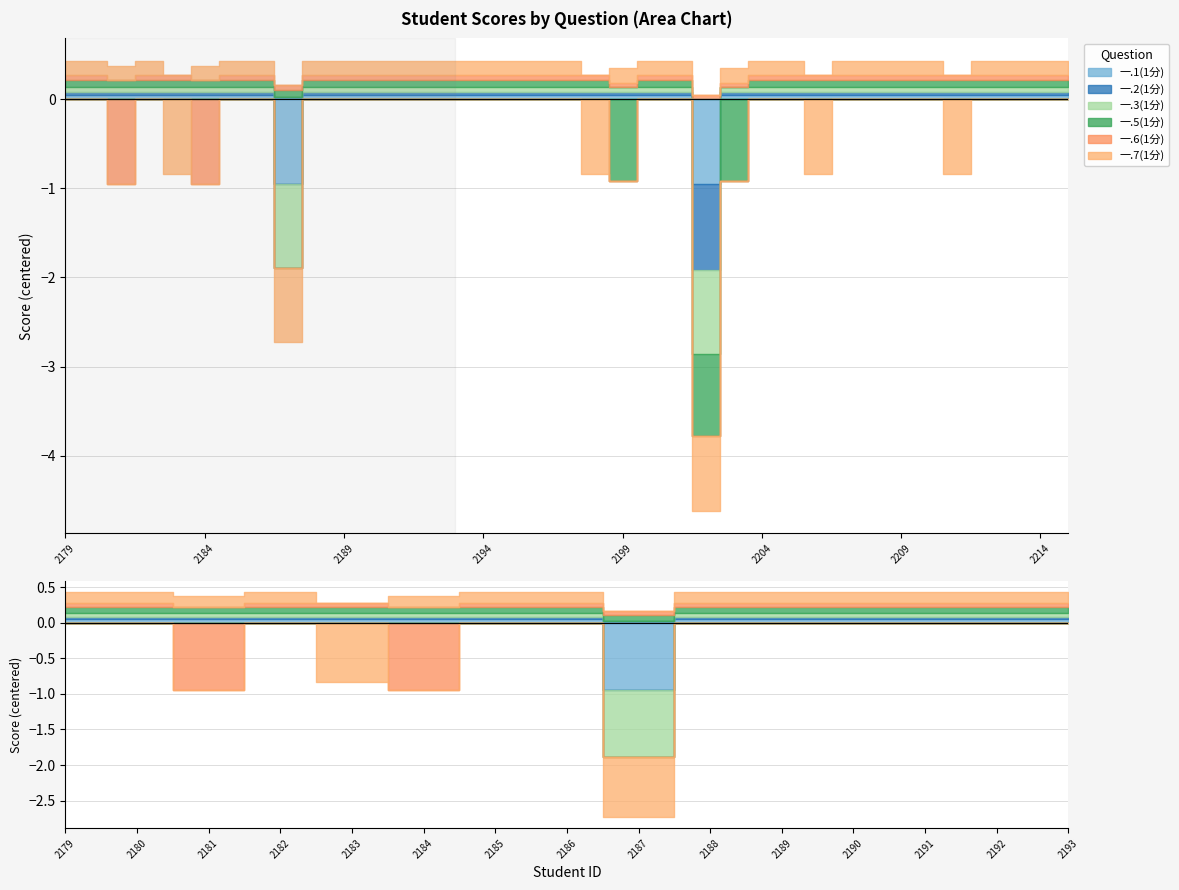

Reading right to left, extract all data points from this chart.

一.1(1分): 2022112215=1	2022112214=1	2022112213=1	2022112212=1	2022112211=1	2022112210=1	2022112209=1	2022112208=1	2022112207=1	2022112206=1	2022112205=1	2022112204=1	2022112203=1	2022112202=0	2022112201=1	2022112200=1	2022112199=1	2022112198=1	2022112197=1	2022112196=1	2022112195=1	2022112194=1	2022112193=1	2022112192=1	2022112191=1	2022112190=1	2022112189=1	2022112188=1	2022112187=0	2022112186=1	2022112185=1	2022112184=1	2022112183=1	2022112182=1	2022112181=1	2022112180=1	2022112179=1
一.2(1分): 2022112215=1	2022112214=1	2022112213=1	2022112212=1	2022112211=1	2022112210=1	2022112209=1	2022112208=1	2022112207=1	2022112206=1	2022112205=1	2022112204=1	2022112203=1	2022112202=0	2022112201=1	2022112200=1	2022112199=1	2022112198=1	2022112197=1	2022112196=1	2022112195=1	2022112194=1	2022112193=1	2022112192=1	2022112191=1	2022112190=1	2022112189=1	2022112188=1	2022112187=1	2022112186=1	2022112185=1	2022112184=1	2022112183=1	2022112182=1	2022112181=1	2022112180=1	2022112179=1
一.3(1分): 2022112215=1	2022112214=1	2022112213=1	2022112212=1	2022112211=1	2022112210=1	2022112209=1	2022112208=1	2022112207=1	2022112206=1	2022112205=1	2022112204=1	2022112203=1	2022112202=0	2022112201=1	2022112200=1	2022112199=1	2022112198=1	2022112197=1	2022112196=1	2022112195=1	2022112194=1	2022112193=1	2022112192=1	2022112191=1	2022112190=1	2022112189=1	2022112188=1	2022112187=0	2022112186=1	2022112185=1	2022112184=1	2022112183=1	2022112182=1	2022112181=1	2022112180=1	2022112179=1
一.5(1分): 2022112215=1	2022112214=1	2022112213=1	2022112212=1	2022112211=1	2022112210=1	2022112209=1	2022112208=1	2022112207=1	2022112206=1	2022112205=1	2022112204=1	2022112203=0	2022112202=0	2022112201=1	2022112200=1	2022112199=0	2022112198=1	2022112197=1	2022112196=1	2022112195=1	2022112194=1	2022112193=1	2022112192=1	2022112191=1	2022112190=1	2022112189=1	2022112188=1	2022112187=1	2022112186=1	2022112185=1	2022112184=1	2022112183=1	2022112182=1	2022112181=1	2022112180=1	2022112179=1
一.6(1分): 2022112215=1	2022112214=1	2022112213=1	2022112212=1	2022112211=1	2022112210=1	2022112209=1	2022112208=1	2022112207=1	2022112206=1	2022112205=1	2022112204=1	2022112203=1	2022112202=1	2022112201=1	2022112200=1	2022112199=1	2022112198=1	2022112197=1	2022112196=1	2022112195=1	2022112194=1	2022112193=1	2022112192=1	2022112191=1	2022112190=1	2022112189=1	2022112188=1	2022112187=1	2022112186=1	2022112185=1	2022112184=0	2022112183=1	2022112182=1	2022112181=0	2022112180=1	2022112179=1
一.7(1分): 2022112215=1	2022112214=1	2022112213=1	2022112212=1	2022112211=0	2022112210=1	2022112209=1	2022112208=1	2022112207=1	2022112206=0	2022112205=1	2022112204=1	2022112203=1	2022112202=0	2022112201=1	2022112200=1	2022112199=1	2022112198=0	2022112197=1	2022112196=1	2022112195=1	2022112194=1	2022112193=1	2022112192=1	2022112191=1	2022112190=1	2022112189=1	2022112188=1	2022112187=0	2022112186=1	2022112185=1	2022112184=1	2022112183=0	2022112182=1	2022112181=1	2022112180=1	2022112179=1